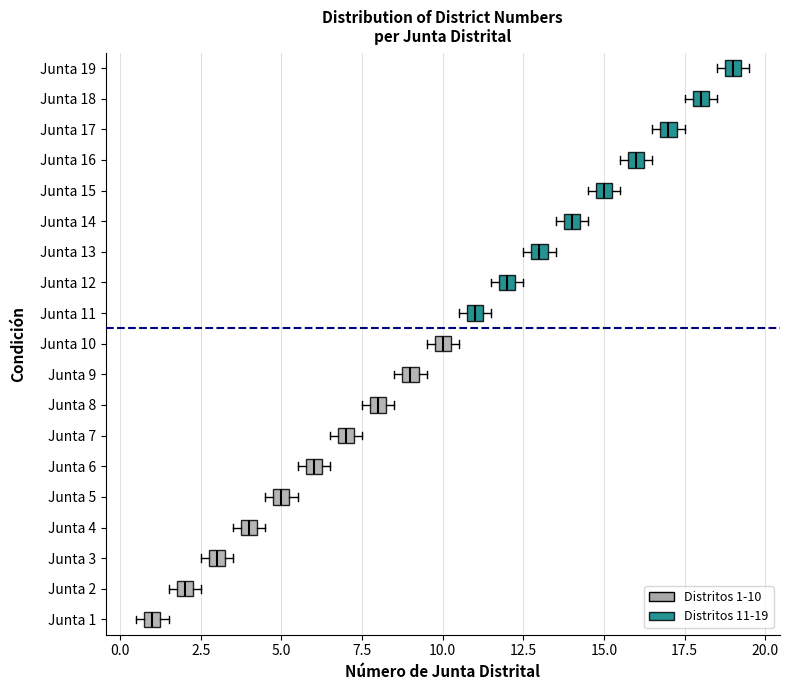

Which box has the furthest to the right median line?

Junta 19